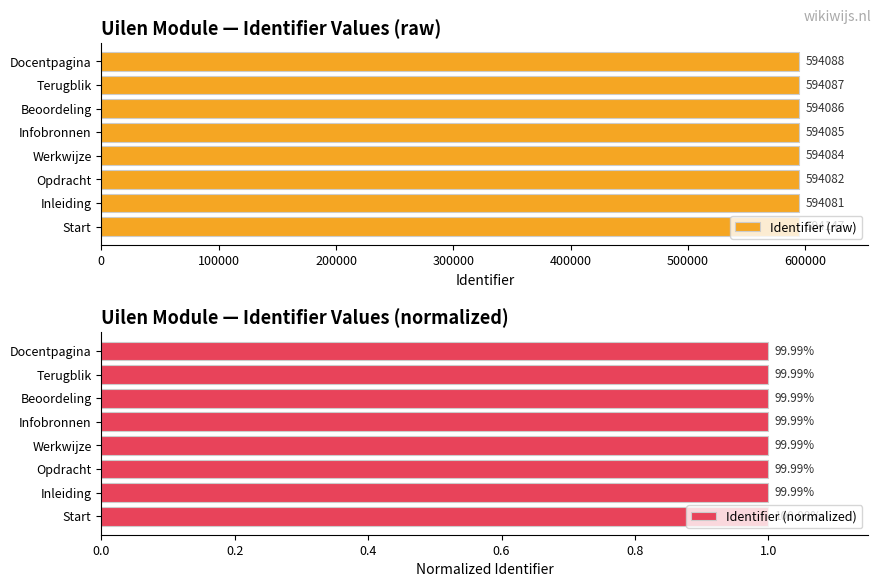

List the series in order of their overall mean, highest first.

Identifier (raw), Identifier (normalized)